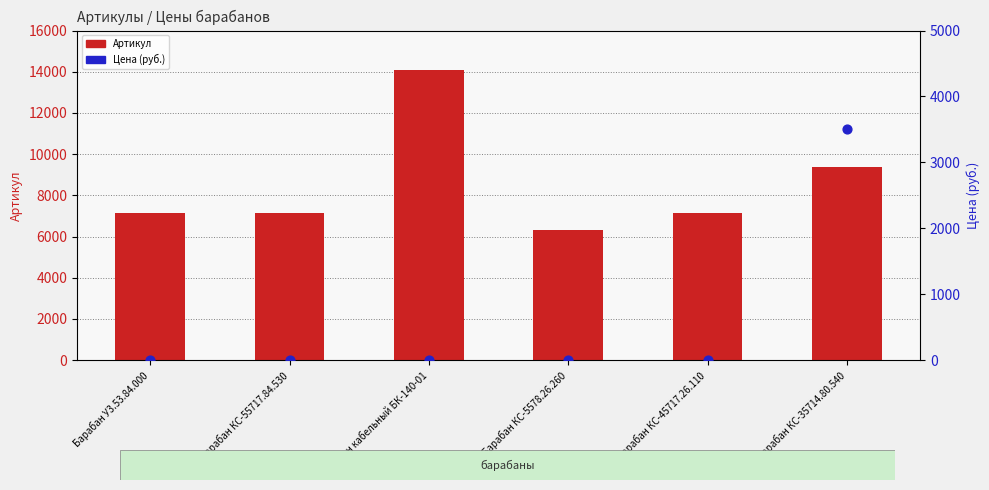

Which series contains the lowest Y value?

Цена (руб.)